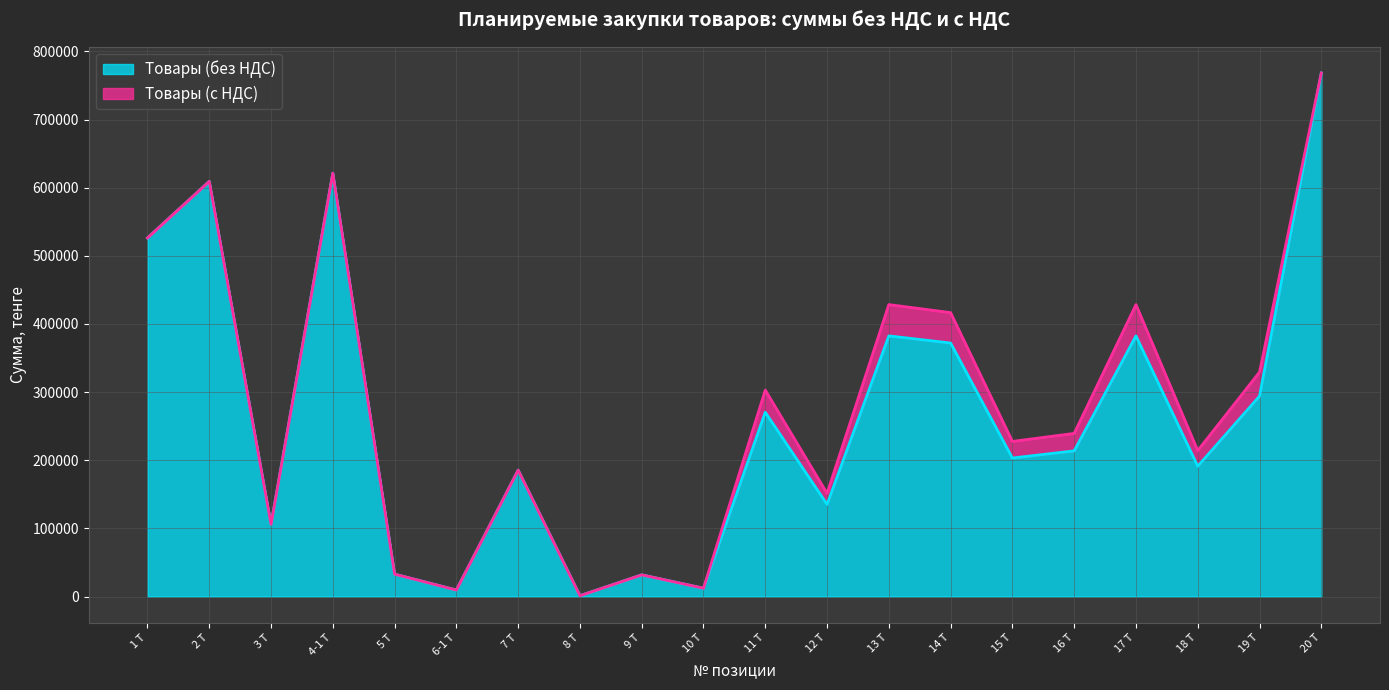

True or false: Товары (с НДС) has a value of 20822.9 at 10 Т.

False